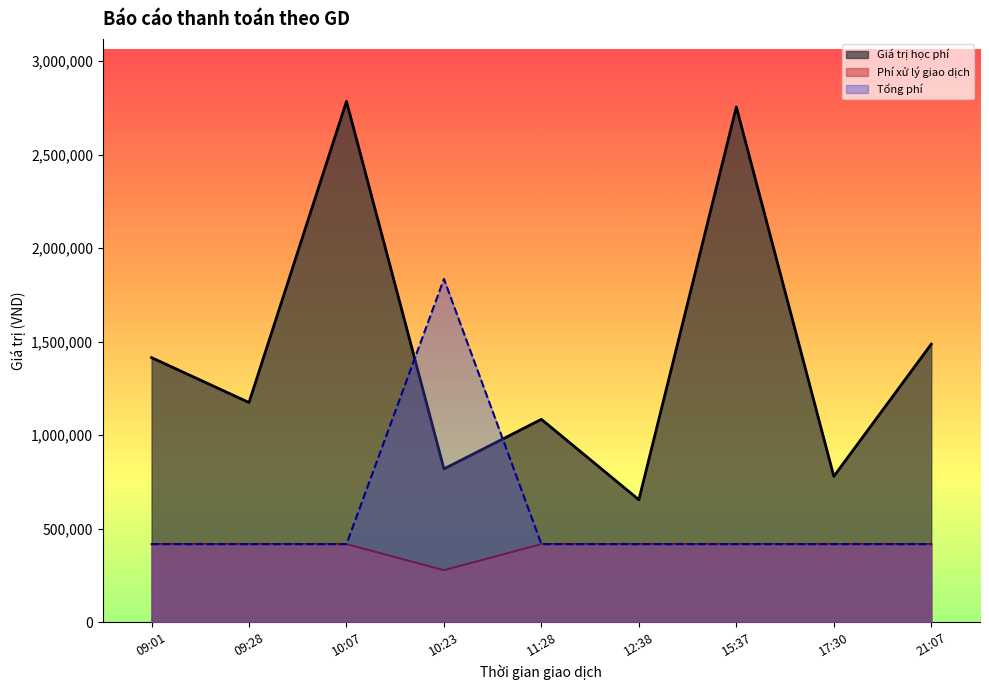

What is the difference between the second highest and second lowest values in the Giá trị học phí series?

1975000.0